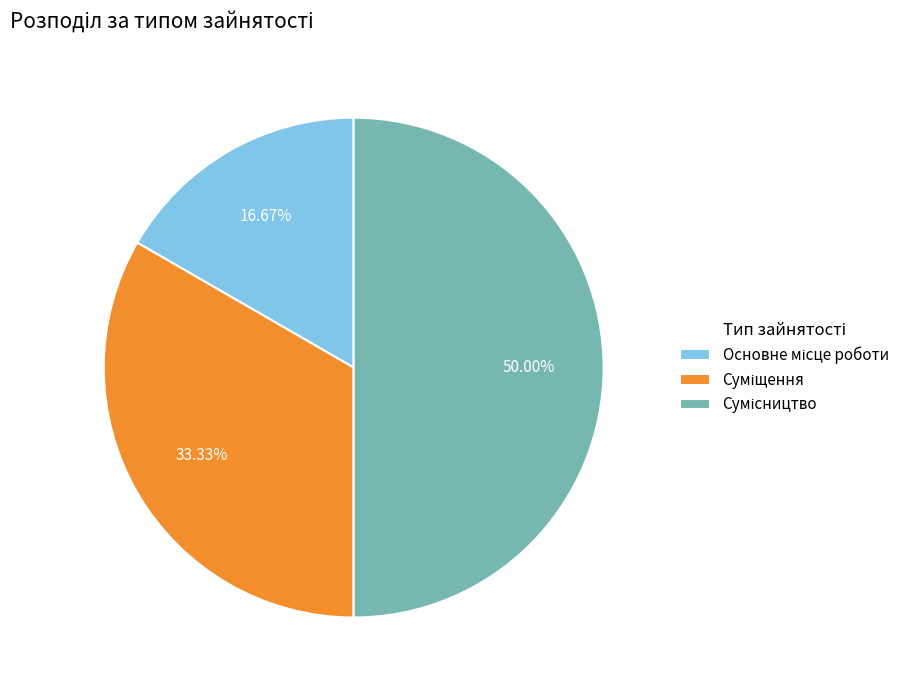

How many segments does this pie chart have?

3